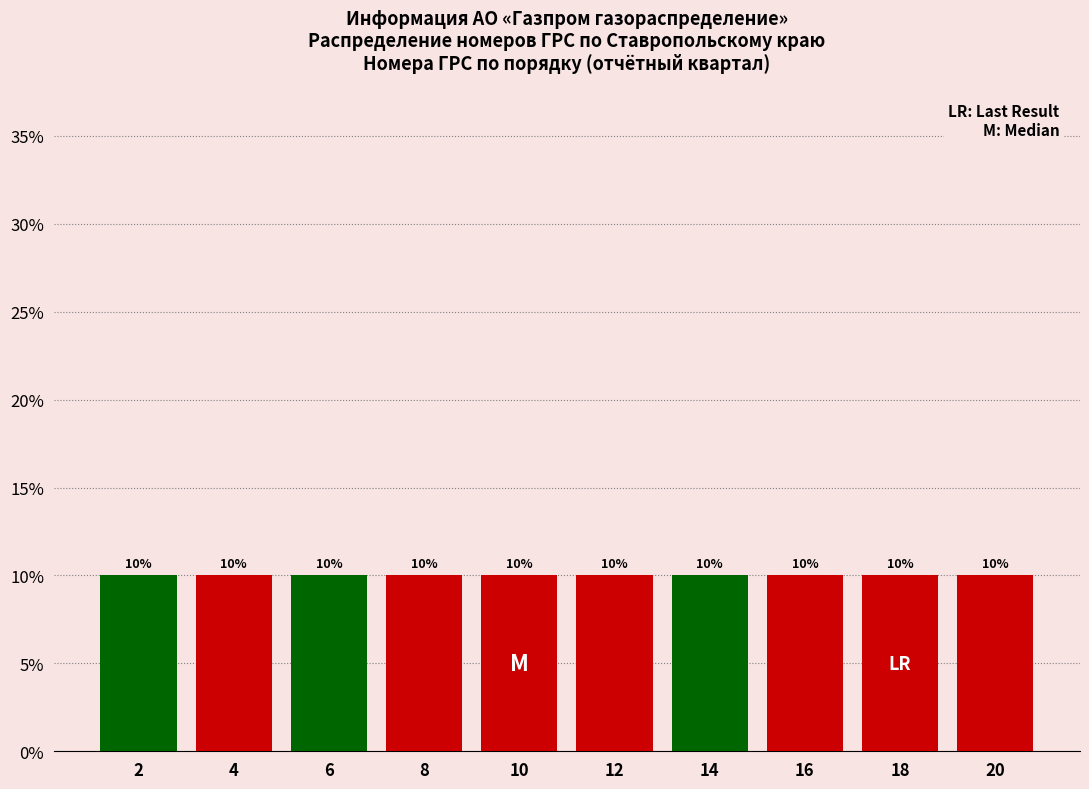

How tall is the bar that spans 3 to 5 on the x-axis?

10